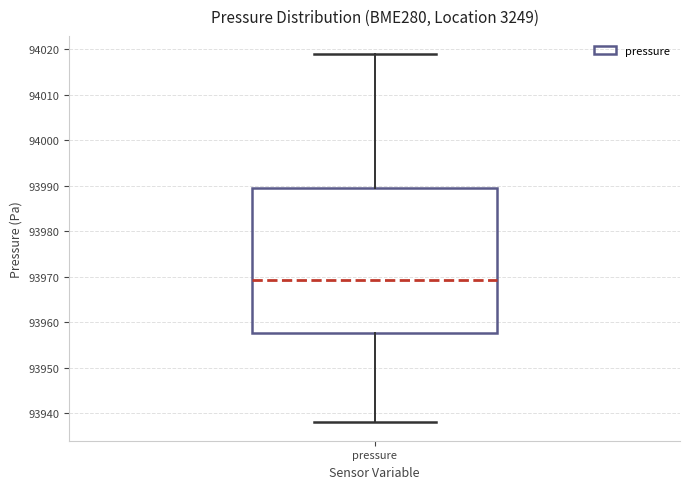

Transcribe this box plot: give where the median line is, the range the box spans, and where the two whiskers end, as read against the y-axis. The values are not printed on the chart, so give them approximately, as read against the axis.

median 93969, box 93958 to 93990, whiskers 93938 to 94019